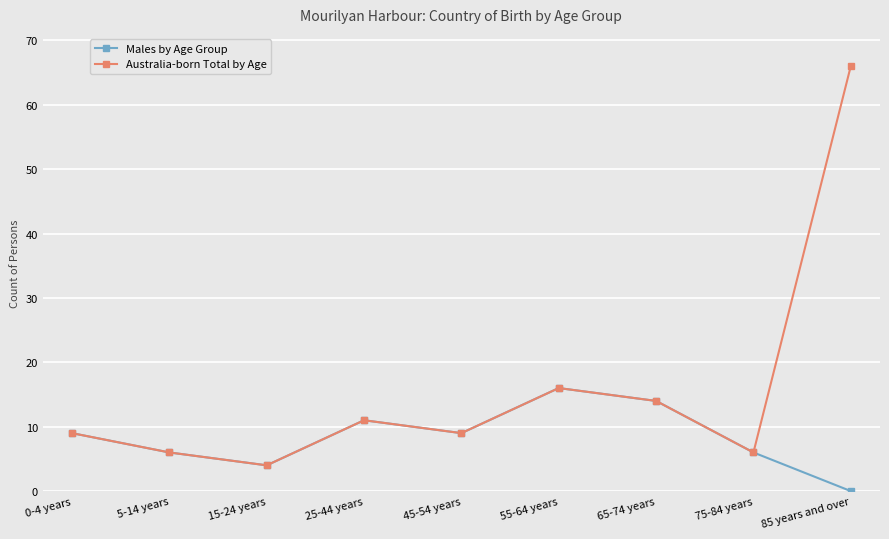

At how many categories does at least one series exceed 47?

1